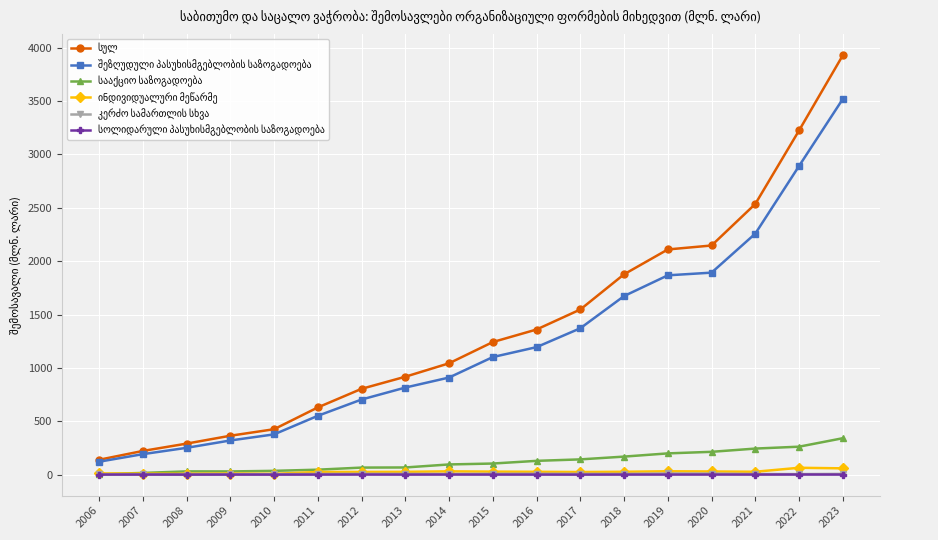

Which label corresponds to the largest value in the chart?

2023